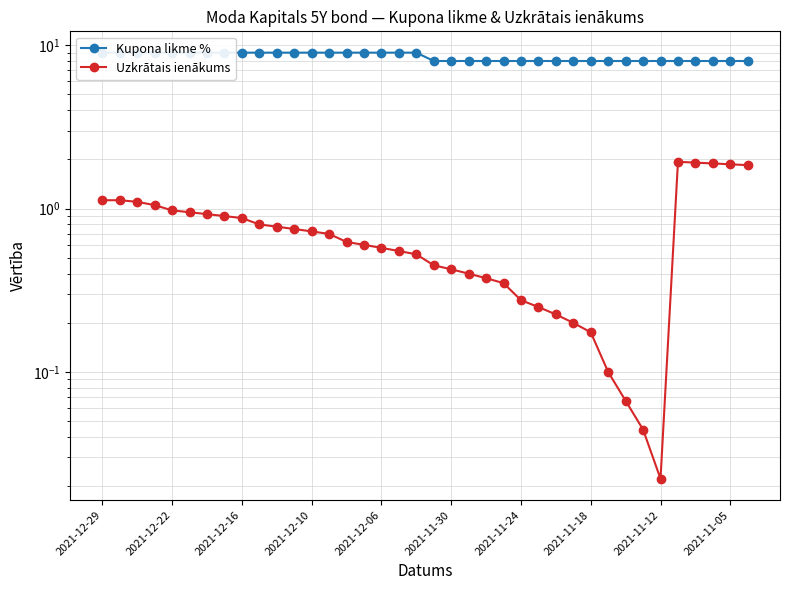

True or false: Kupona likme % and Uzkrātais ienākums intersect in this chart.

False